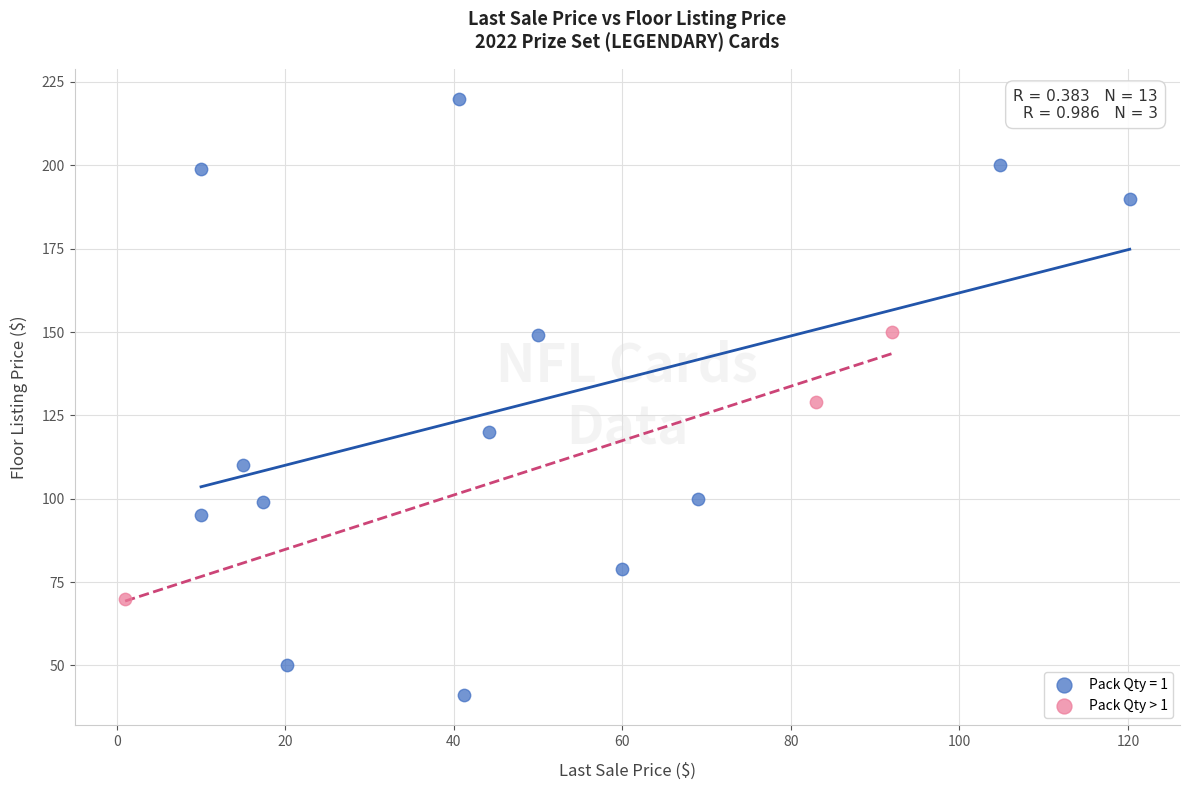

Which series reaches the maximum Y coordinate?

Pack Qty = 1